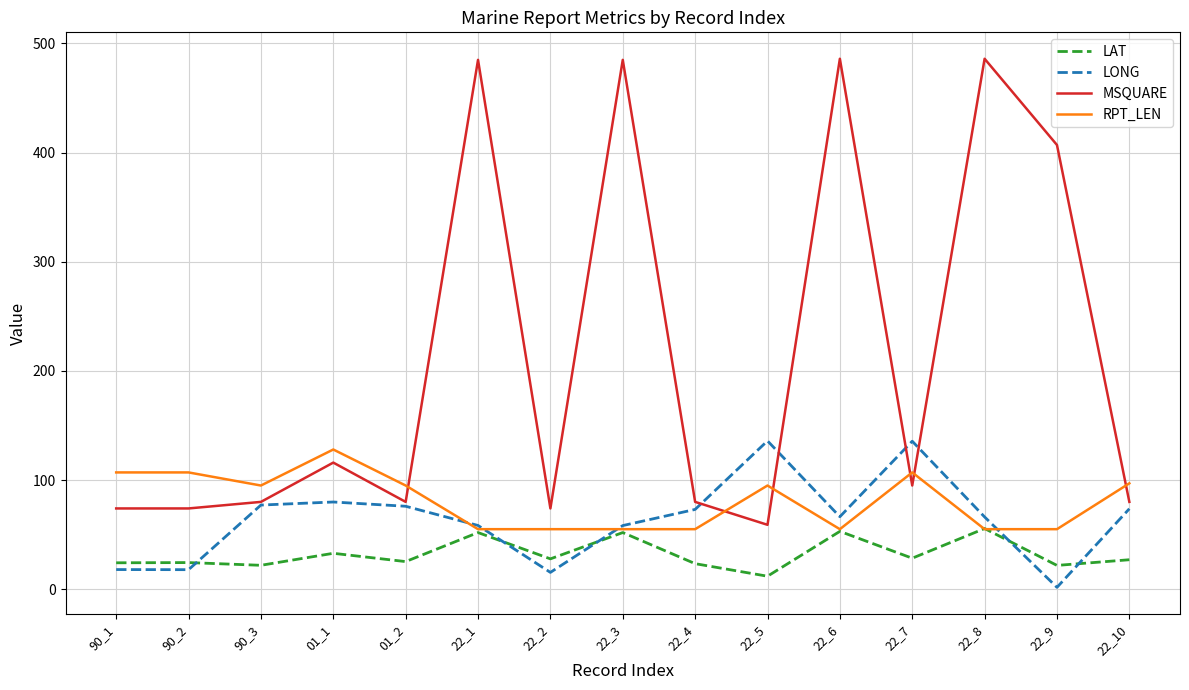

What are all the series names shown in the legend?

LAT, LONG, MSQUARE, RPT_LEN